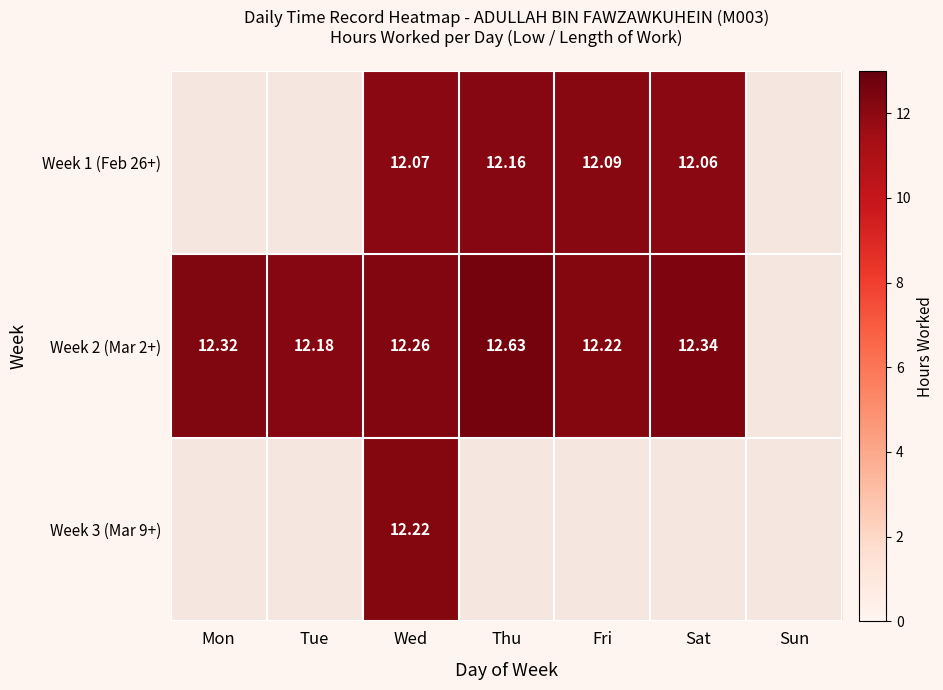

Is the value of Week 2 (Mar 2+) at Wed greater than the value of Week 1 (Feb 26+) at Sat?

Yes